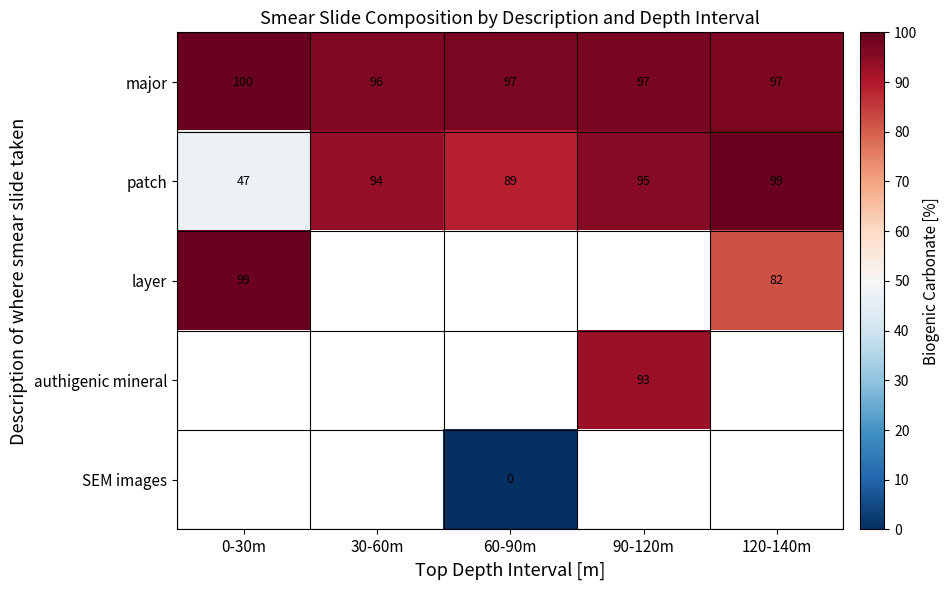

True or false: layer has a value of 162.3 at 0-30m.

False